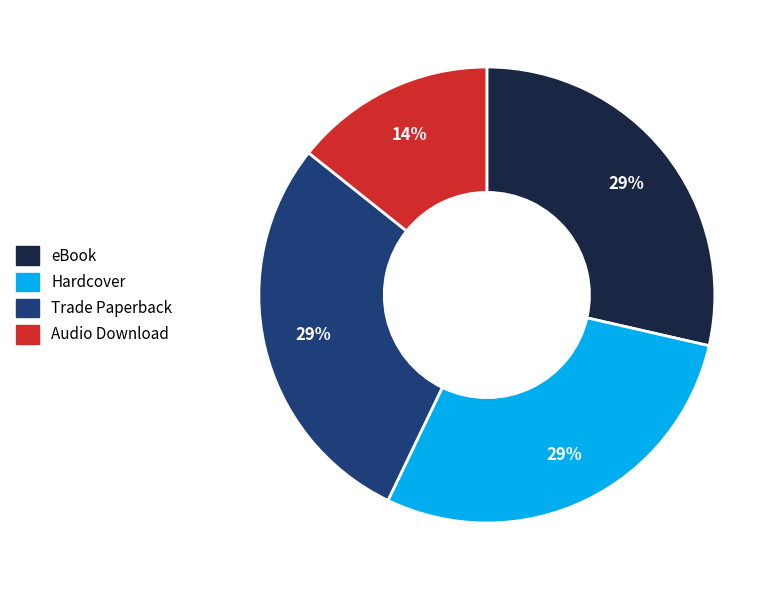

Does any single category account for the majority?

No